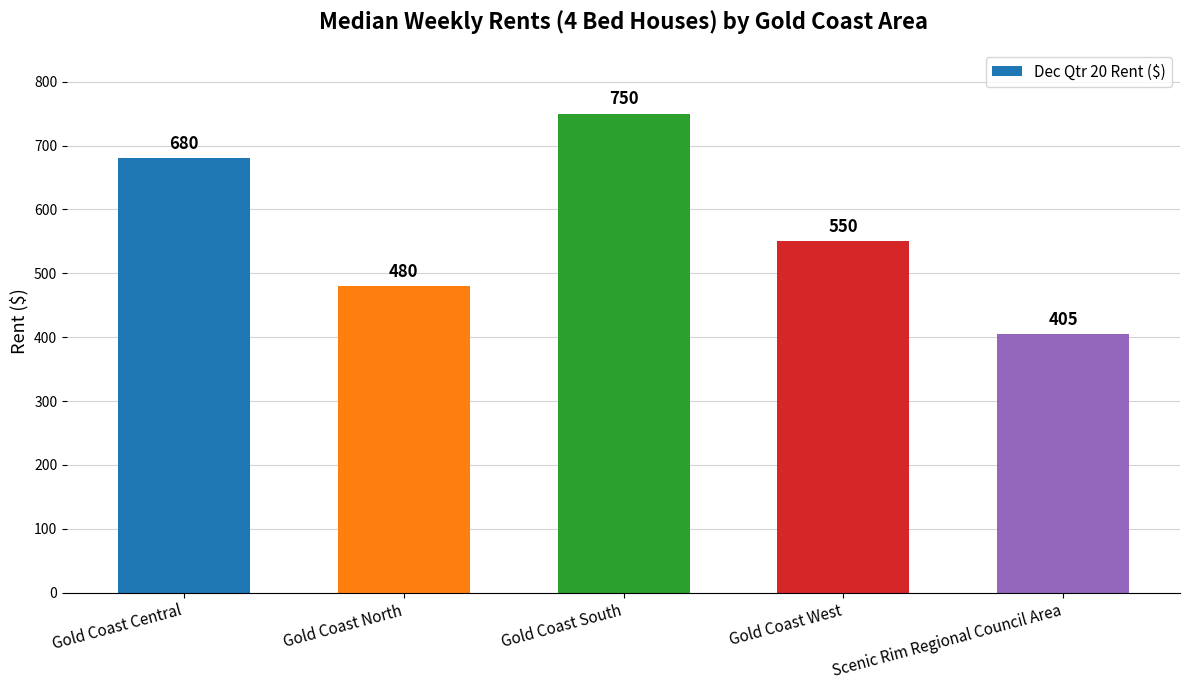

Reading right to left, list all the values displayed in this chart.

Scenic Rim Regional Council Area=405	Gold Coast West=550	Gold Coast South=750	Gold Coast North=480	Gold Coast Central=680